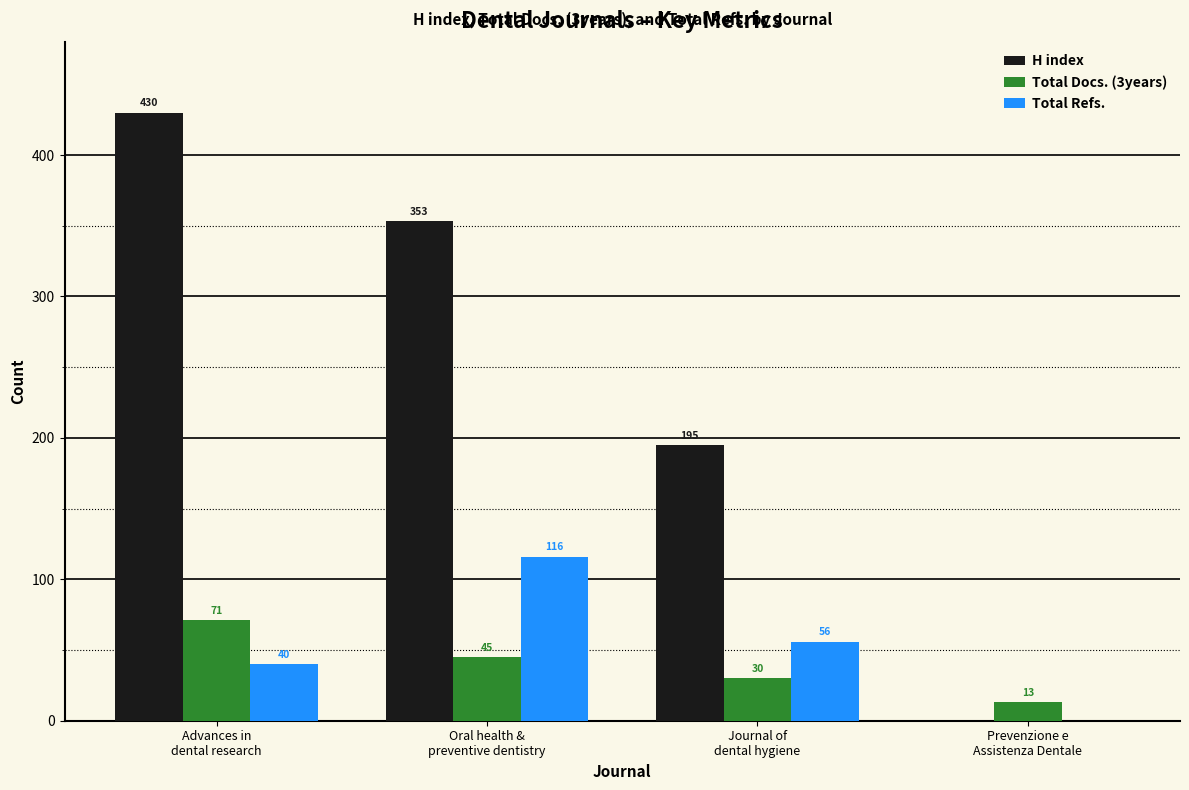

Are the bars horizontal?

No